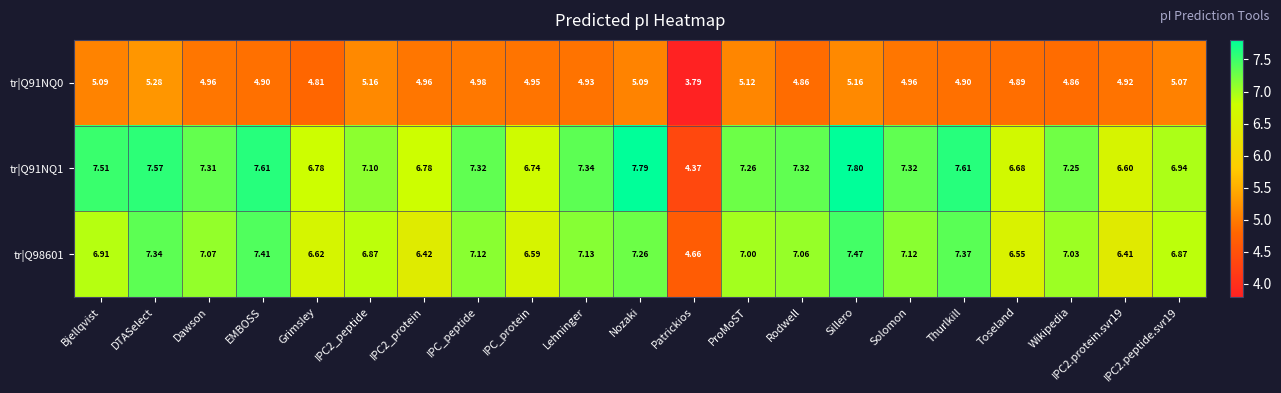

Which label corresponds to the largest value in the chart?

Sillero